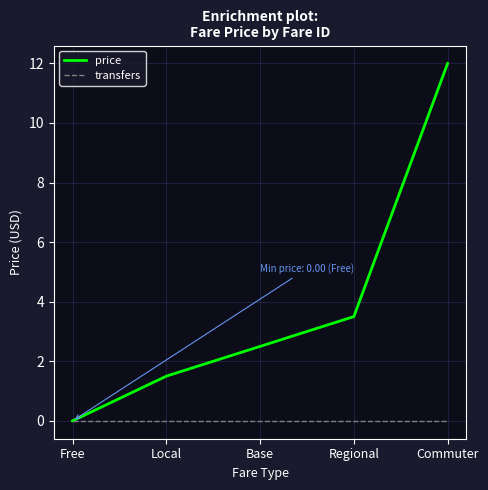

How many values in the price series exceed 2?

3